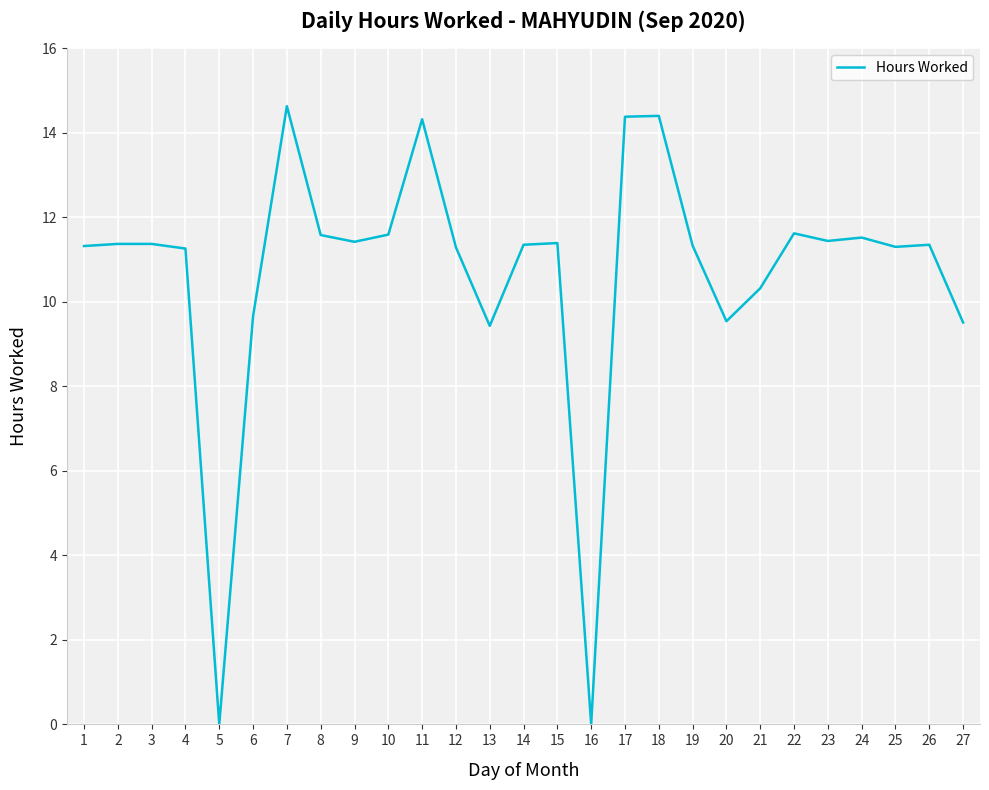

The chart shows a value of 11.3 at 26. True or false?

True